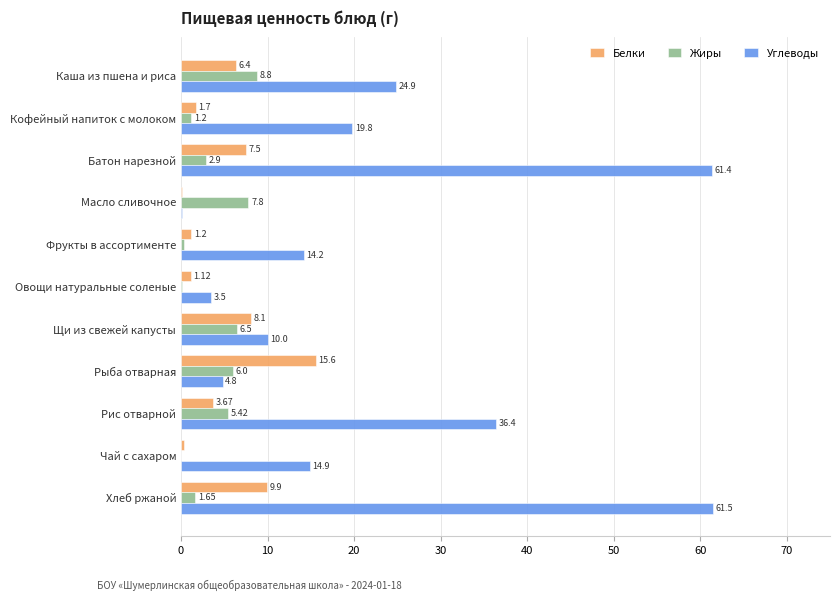

Which series changed the most between Каша из пшена и риса and Батон нарезной?

Углеводы